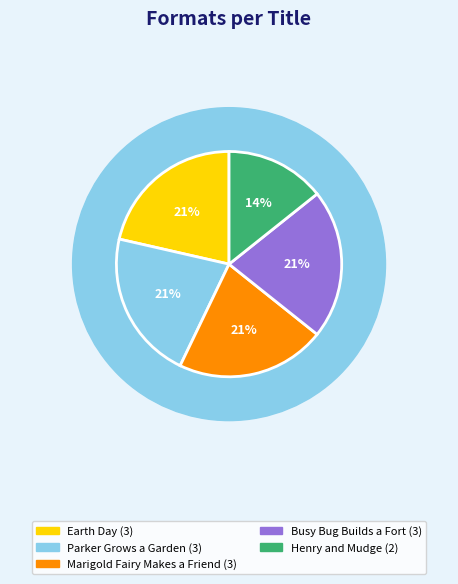

The Earth Day slice represents 21% of the pie. True or false?

True